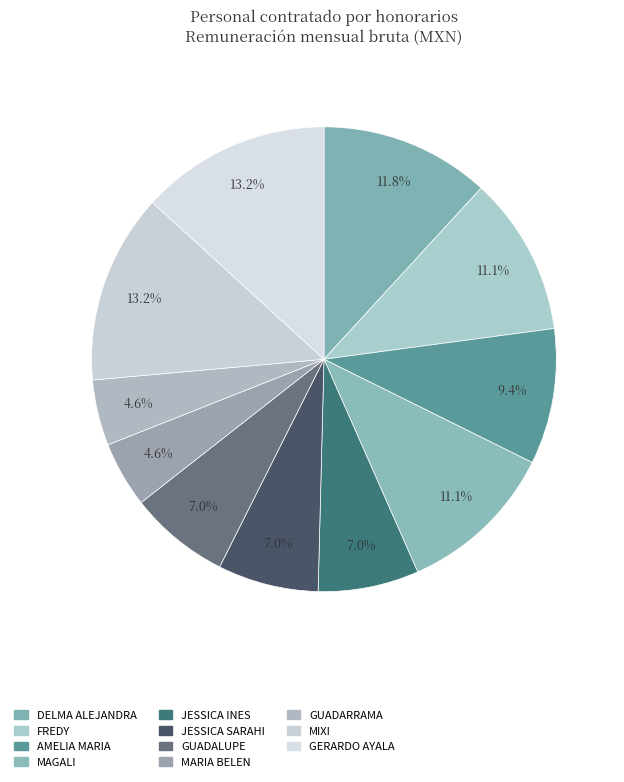

What is the change in value from FREDY to JESSICA INES?

-3090